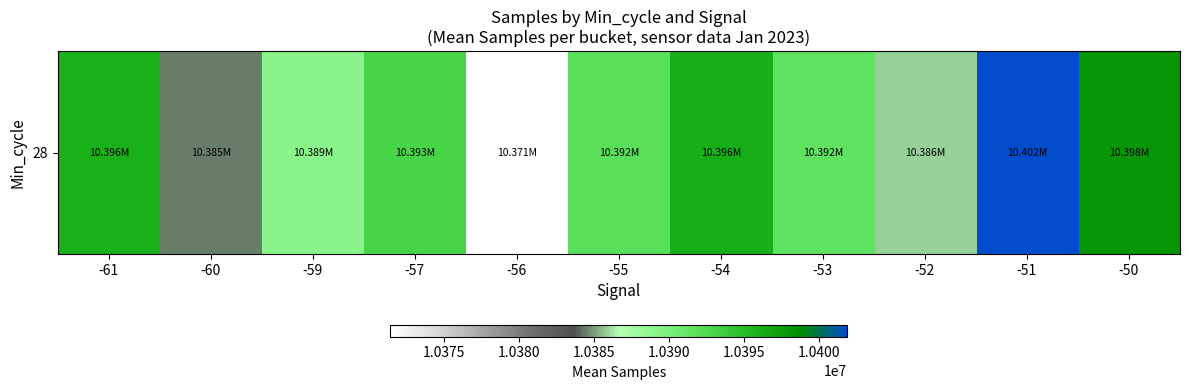

At which label does the data first exceed 10391892?

-61